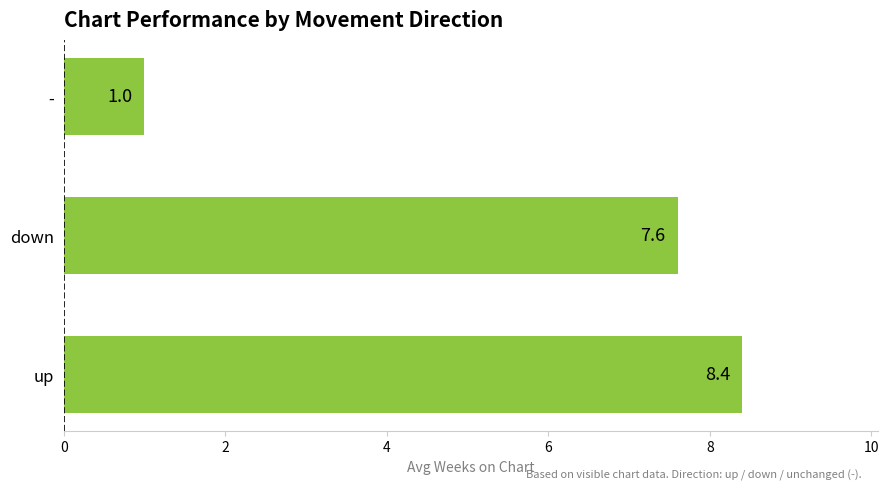

List the labels in order of value, largest first.

up, down, -